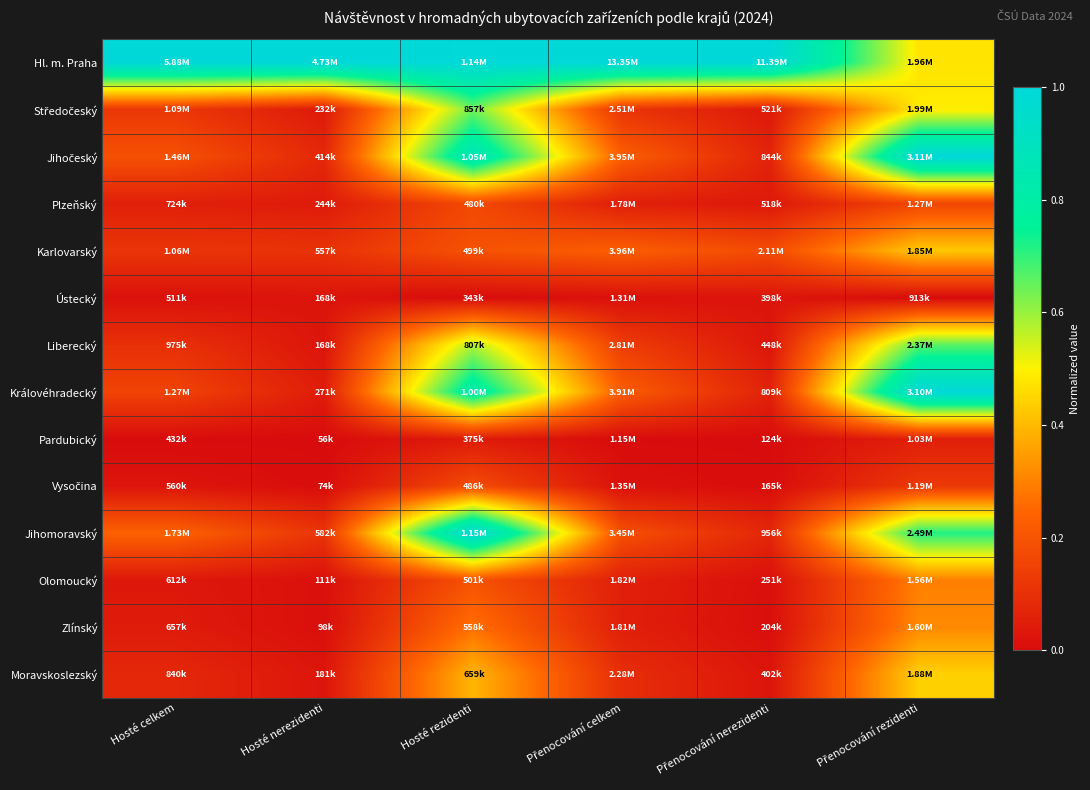

At how many categories does at least one series exceed 0?

6